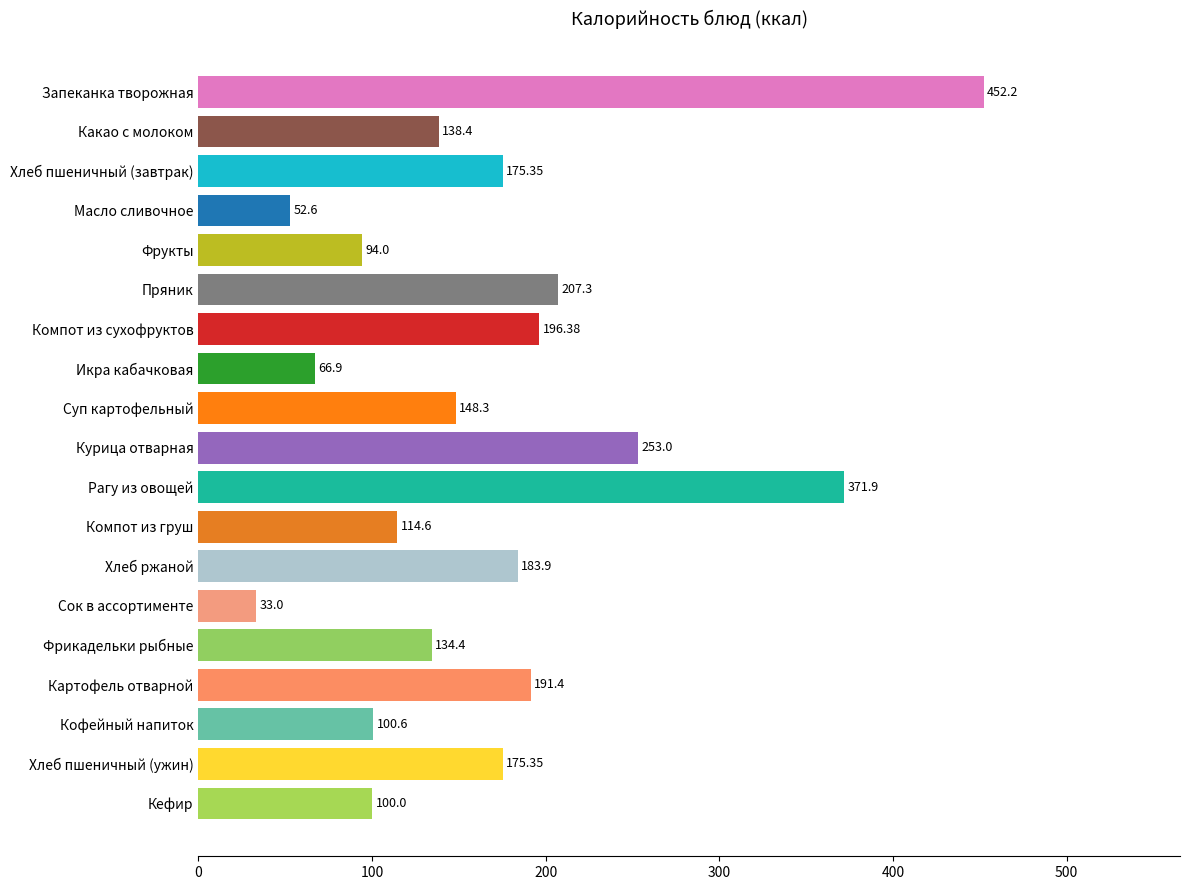

Which label corresponds to the smallest value in the chart?

Сок в ассортименте